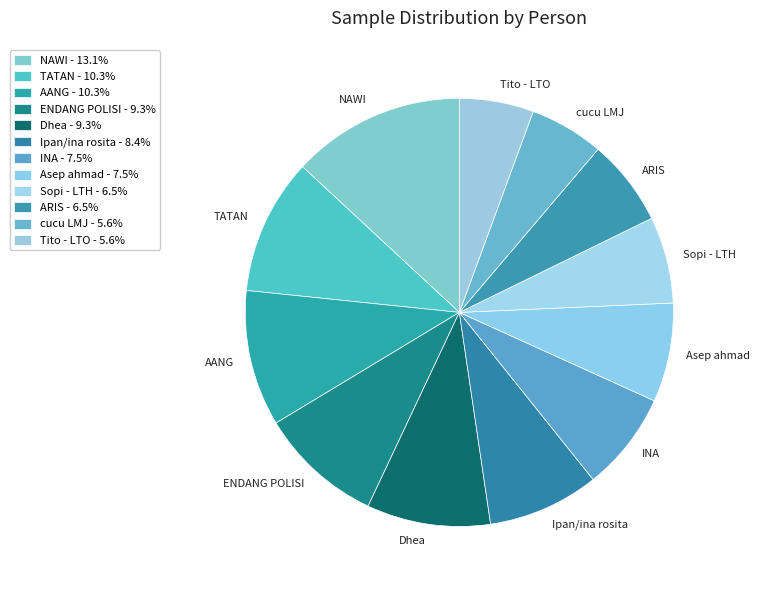

Is Sopi - LTH the majority of the pie?

No